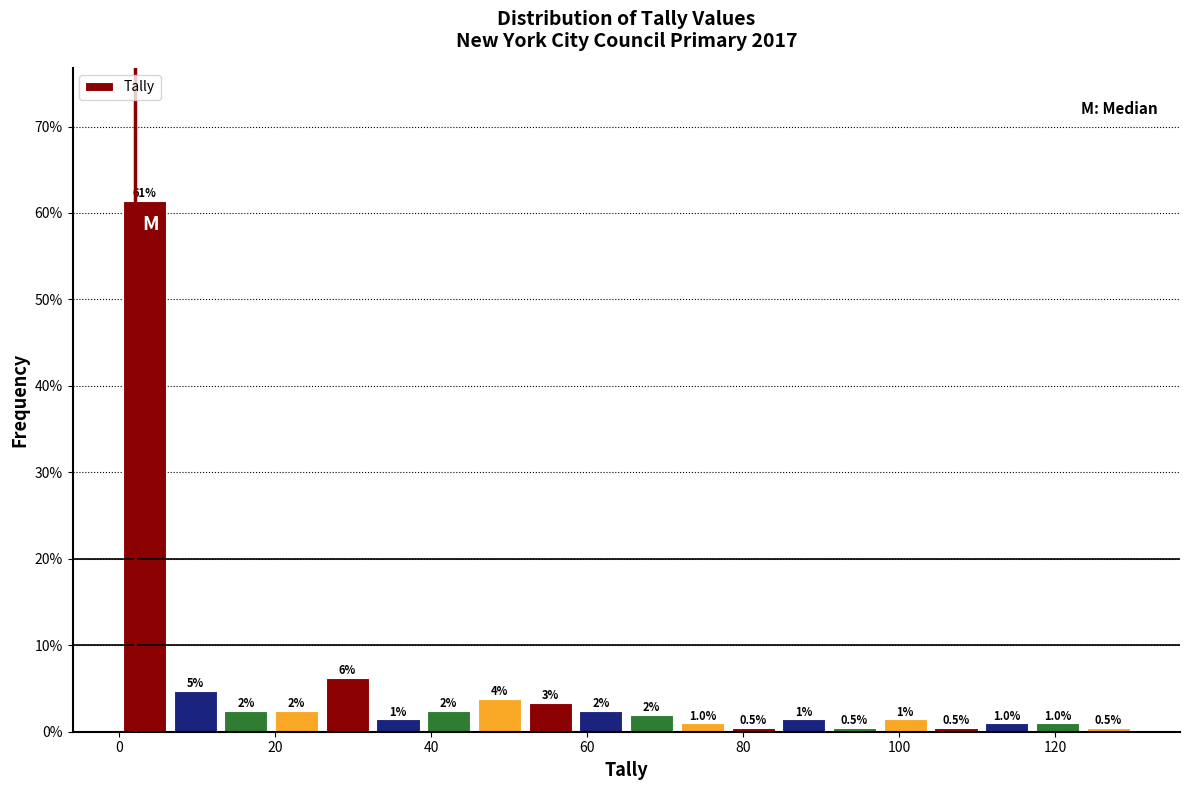

Around what value on the x-axis is the tallest bar? Give the approximate position of its centre, as read against the axis.

4